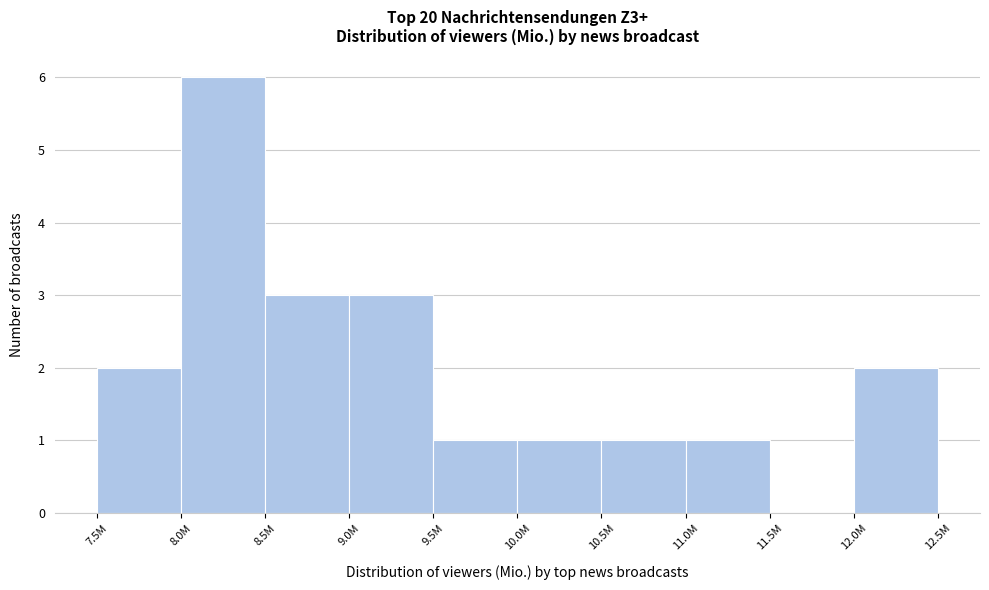

Reading right to left, list all the values displayed in this chart.

12.0M=2	11.5M=0	11.0M=1	10.5M=1	10.0M=1	9.5M=1	9.0M=3	8.5M=3	8.0M=6	7.5M=2